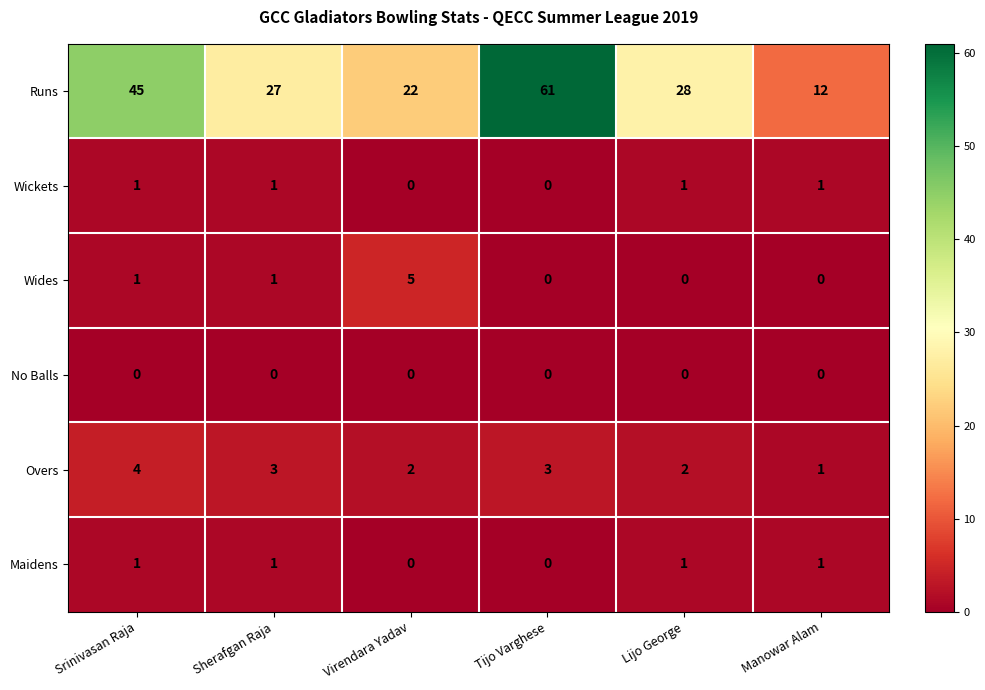

Which series has the widest spread of values?

Runs